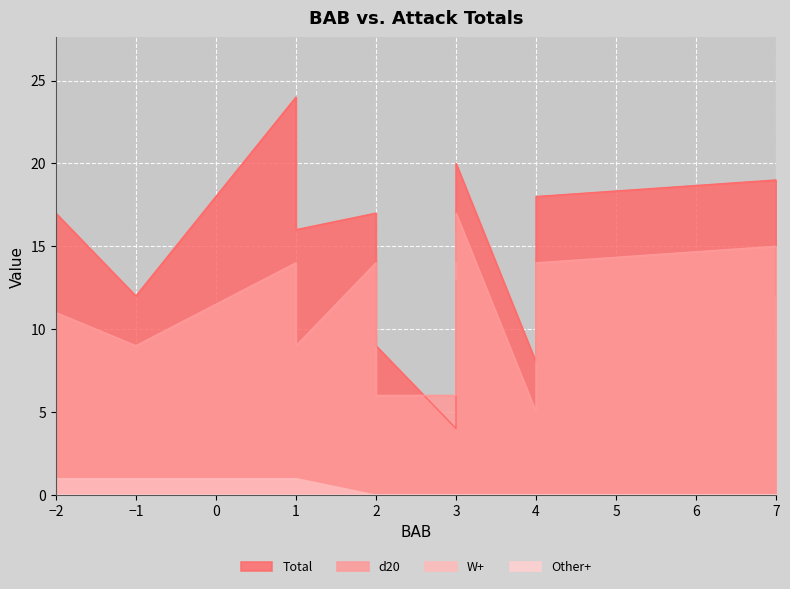

What is the sum of all d20 values?

160